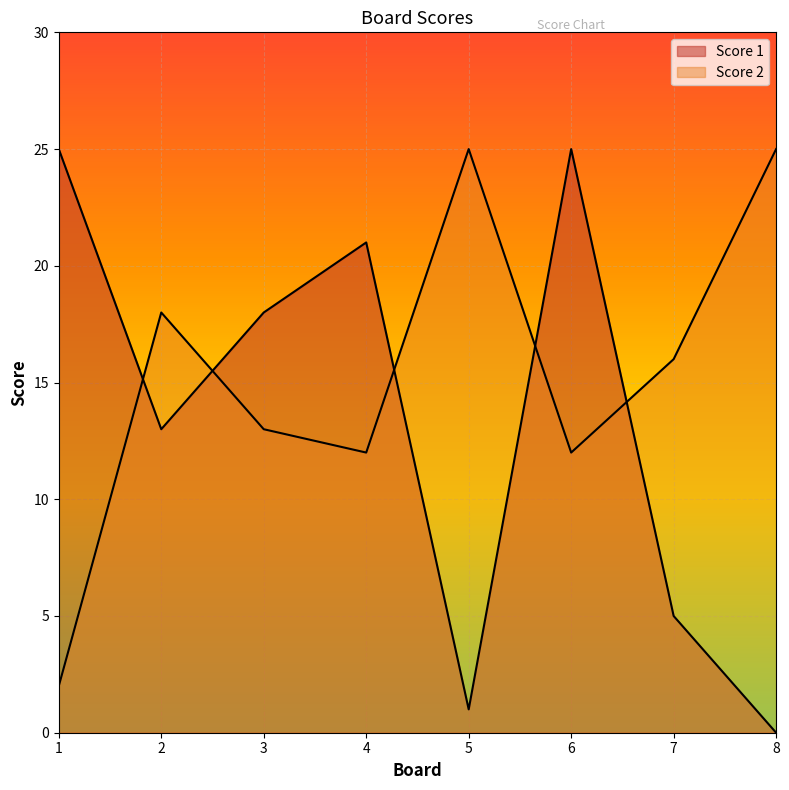

What is the total value across all series at 7?

21